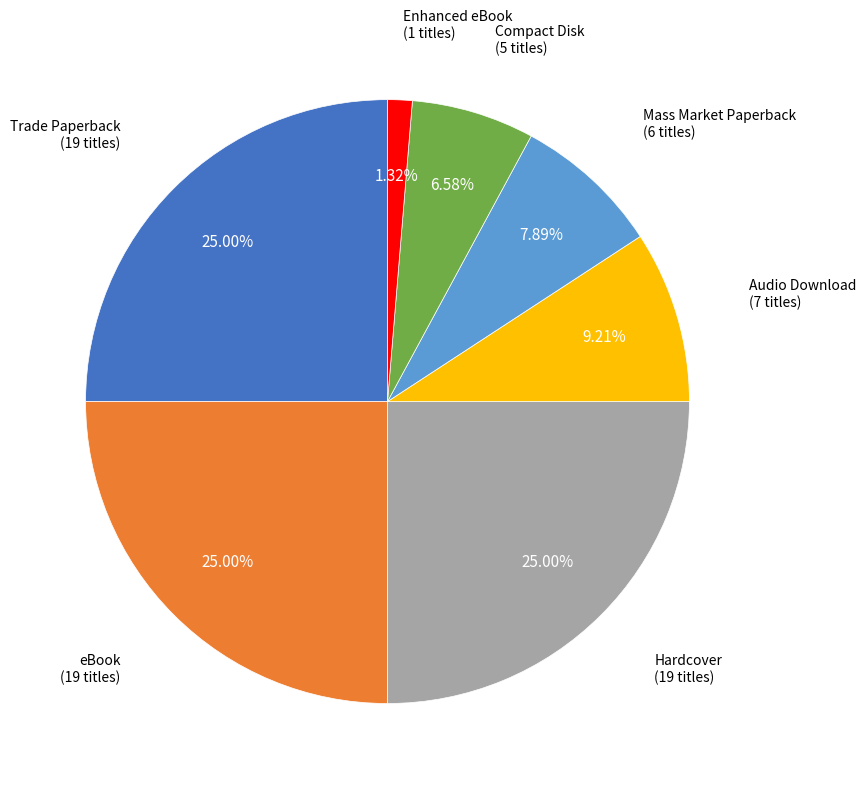

To the nearest percent, what is the average slice percentage?

14%